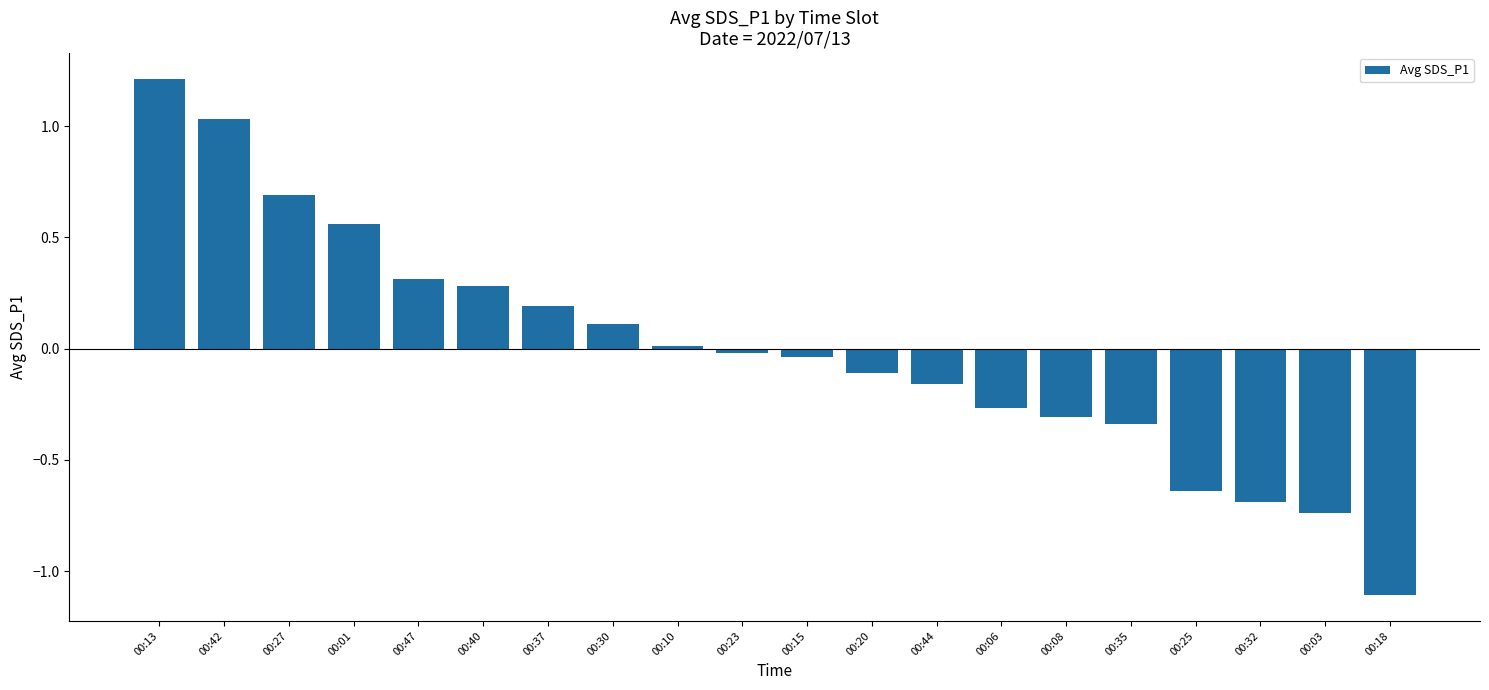

How many data points are less than 0?

11